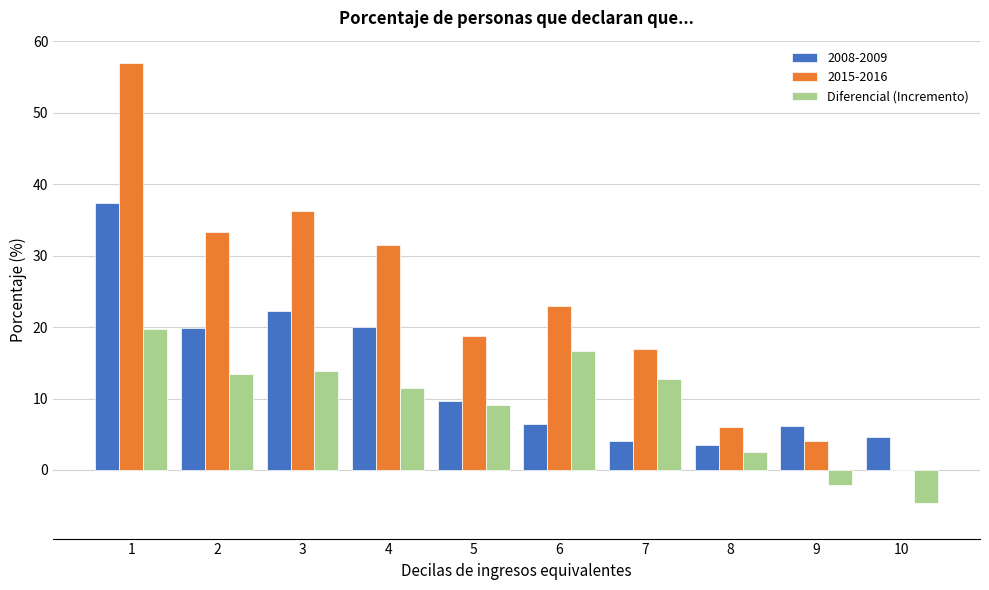

Which series has the largest total across all categories?

2015-2016